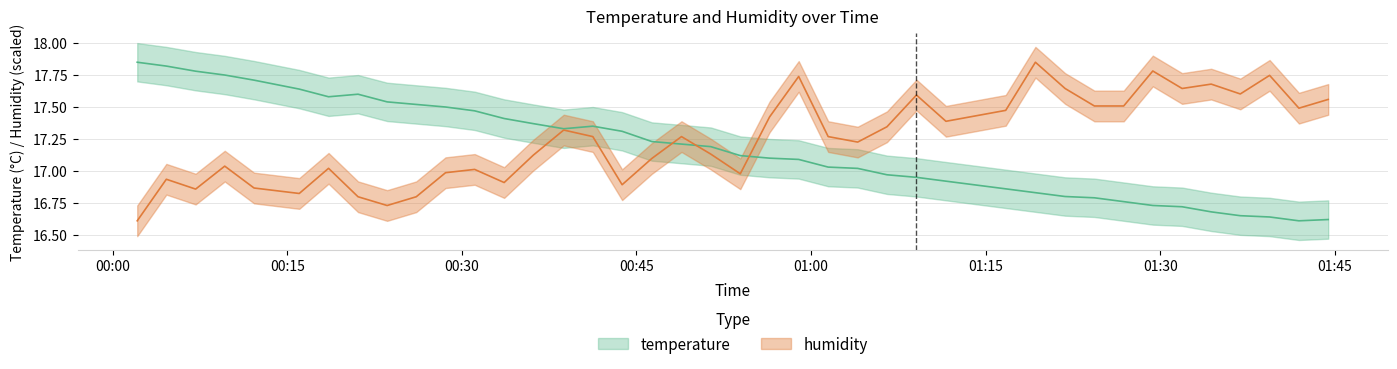

Where is the first local minimum for humidity?

2023-07-02T00:07:08